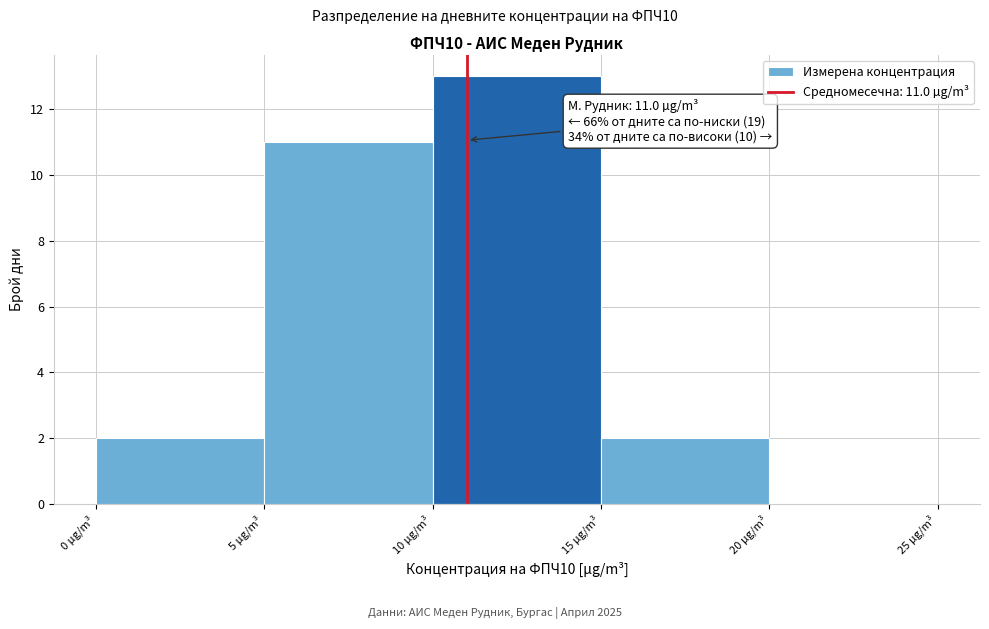

Which range on the x-axis has the tallest bar?

10 to 15